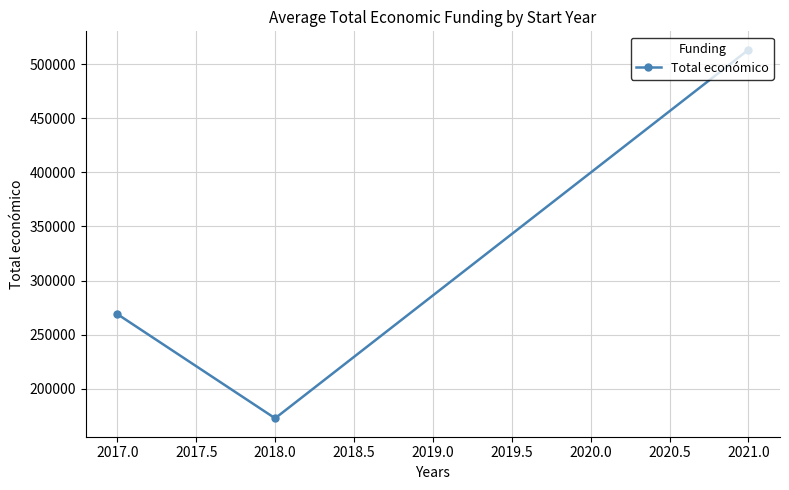

The value at 2018.0 is 46289.9. True or false?

False